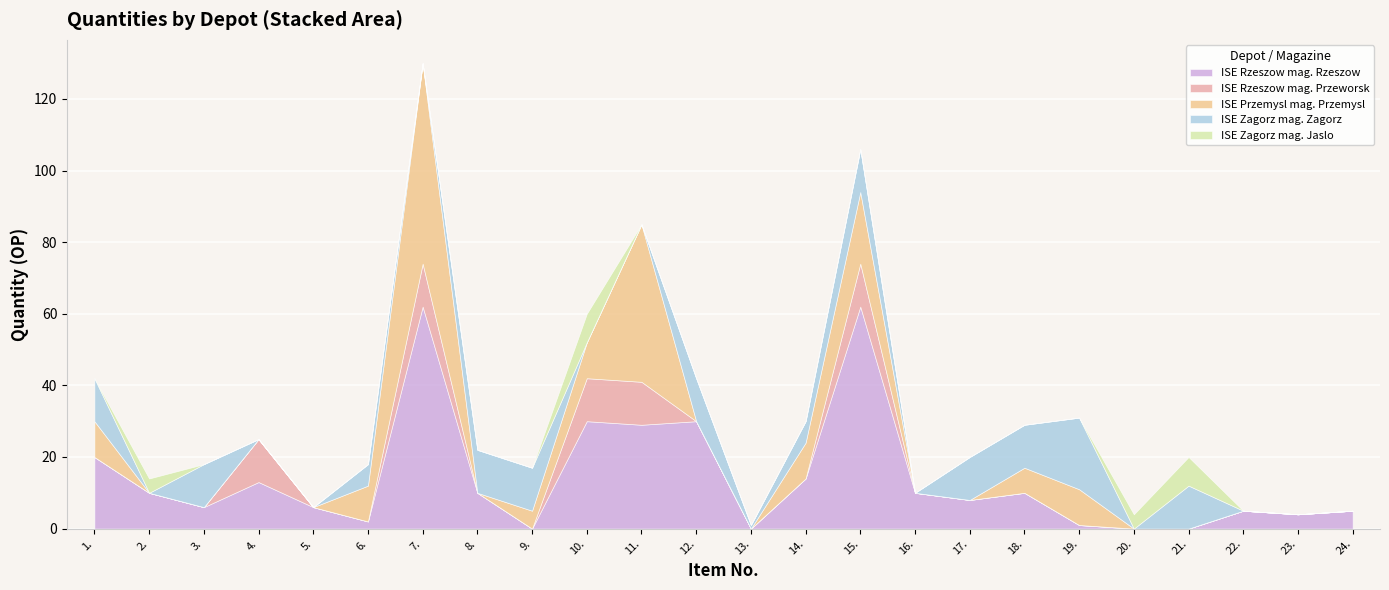

Reading right to left, extract all data points from this chart.

ISE Rzeszow mag. Rzeszow: 5	4	5	0	0	1	10	8	10	62	14	0	30	29	30	0	10	62	2	6	13	6	10	20
ISE Rzeszow mag. Przeworsk: 0	0	0	0	0	0	0	0	0	12	0	0	0	12	12	0	0	12	0	0	12	0	0	0
ISE Przemysl mag. Przemysl: 0	0	0	0	0	10	7	0	0	20	10	0	0	44	10	5	0	56	10	0	0	0	0	10
ISE Zagorz mag. Zagorz: 0	0	0	12	0	20	12	12	0	12	6	1	12	0	0	12	12	0	6	0	0	12	0	12
ISE Zagorz mag. Jaslo: 0	0	0	8	4	0	0	0	0	0	0	0	0	0	8	0	0	0	0	0	0	0	4	0